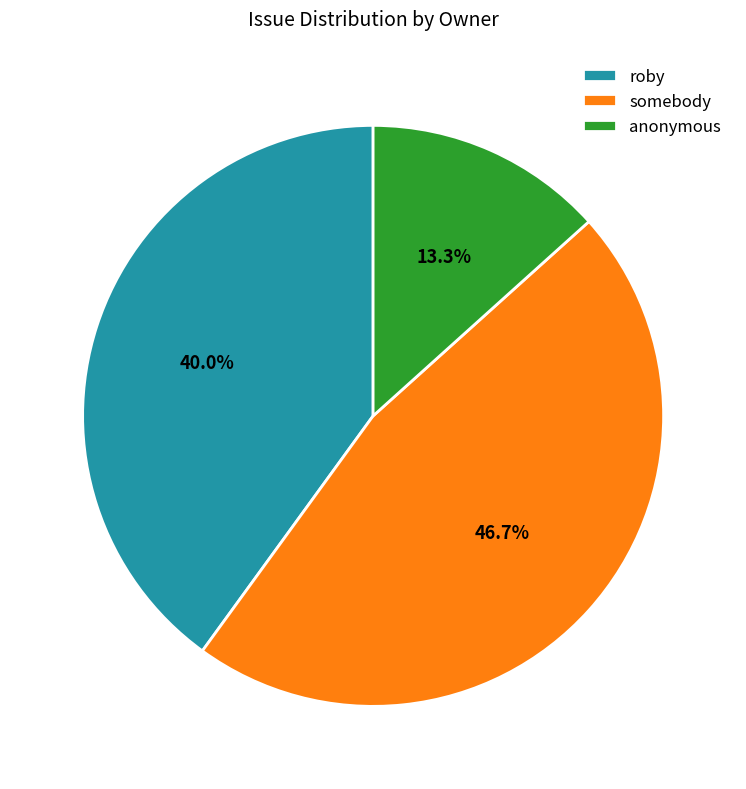

How many segments does this pie chart have?

3